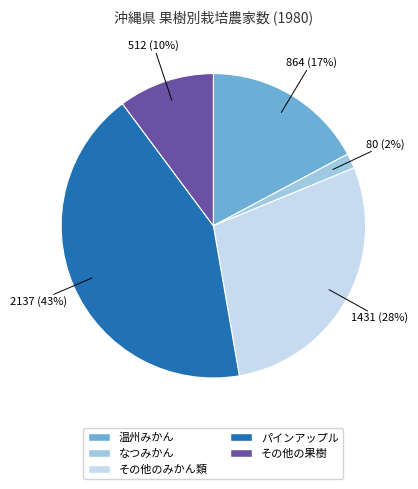

What is the largest slice in the pie chart?

パインアップル